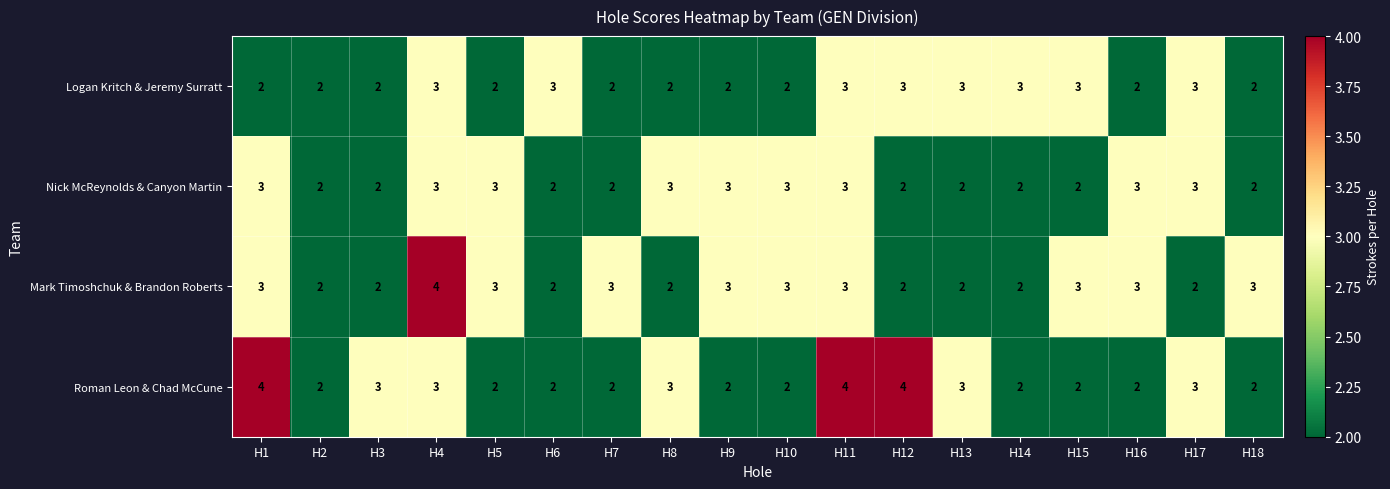

What is the maximum value shown in the chart?

4